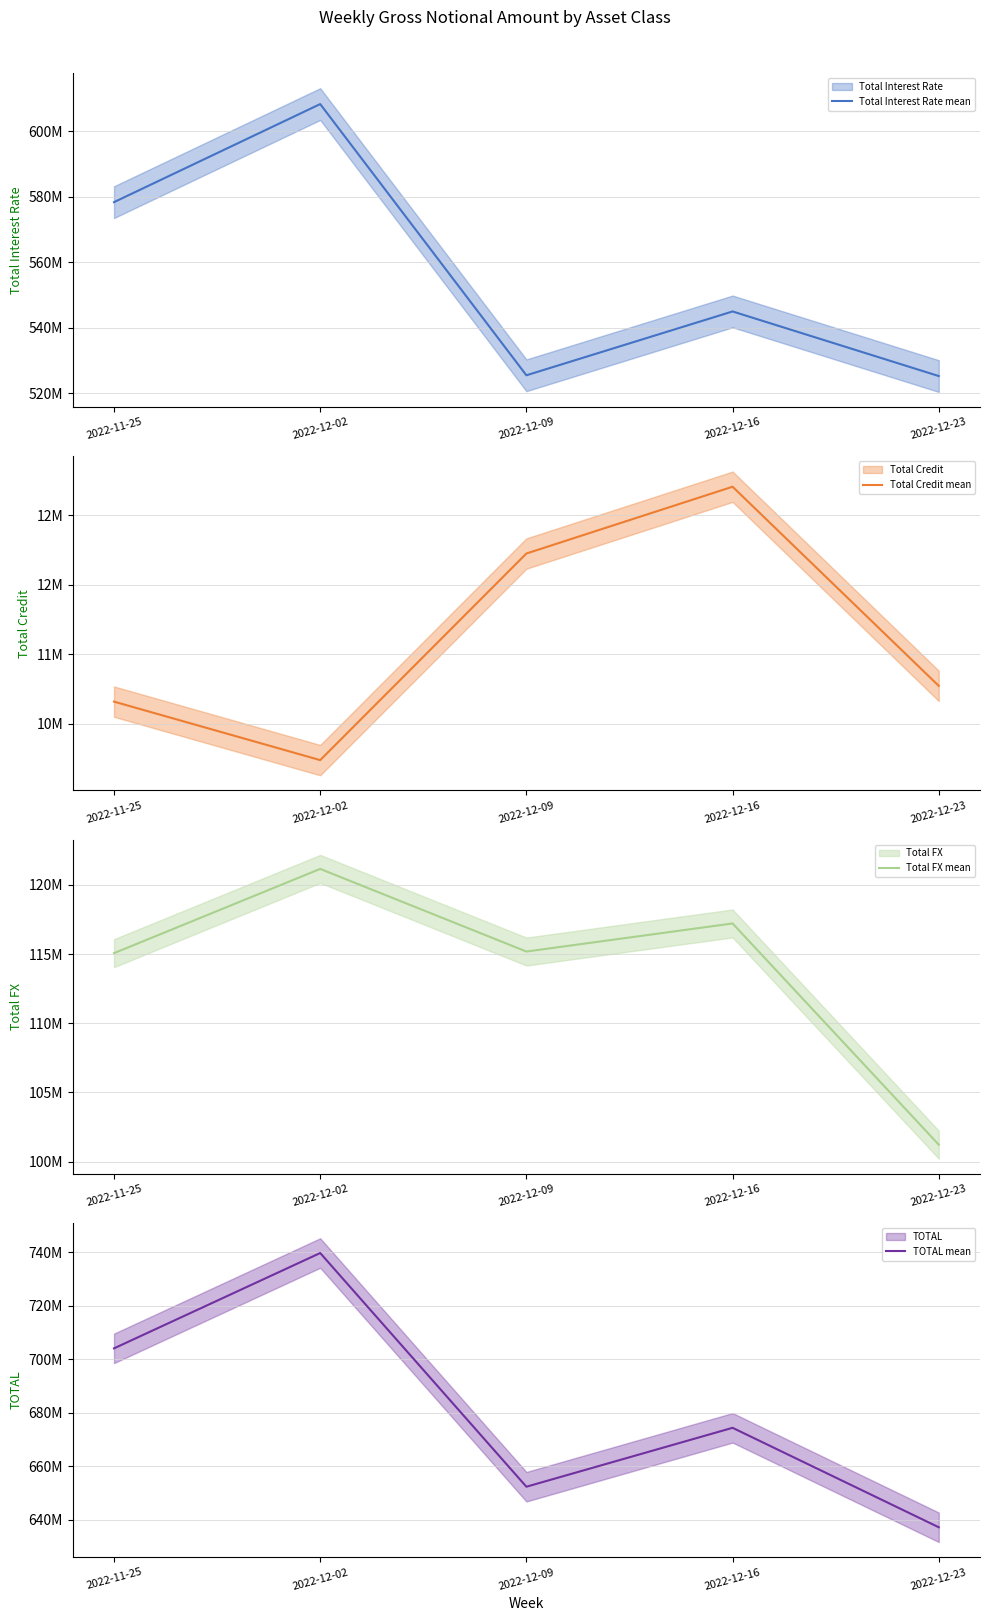

True or false: Total Interest Rate mean and Total FX mean cross at least once.

False